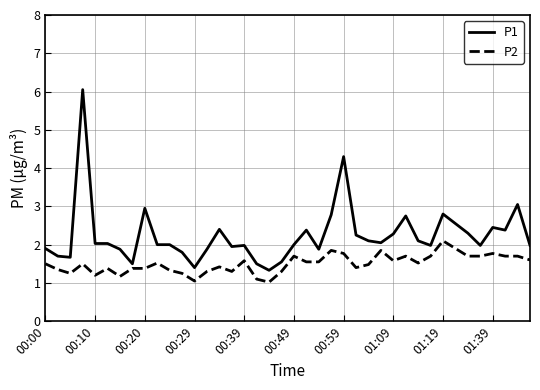

Which series has the widest spread of values?

P1